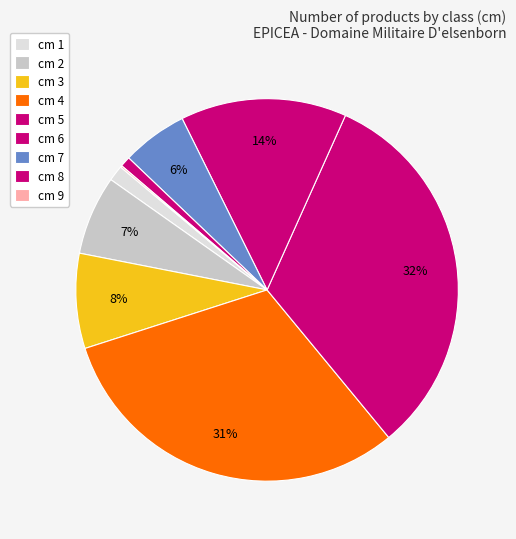

Rank the categories by value from lowest to highest.

9, 8, 1, 7, 2, 3, 6, 4, 5